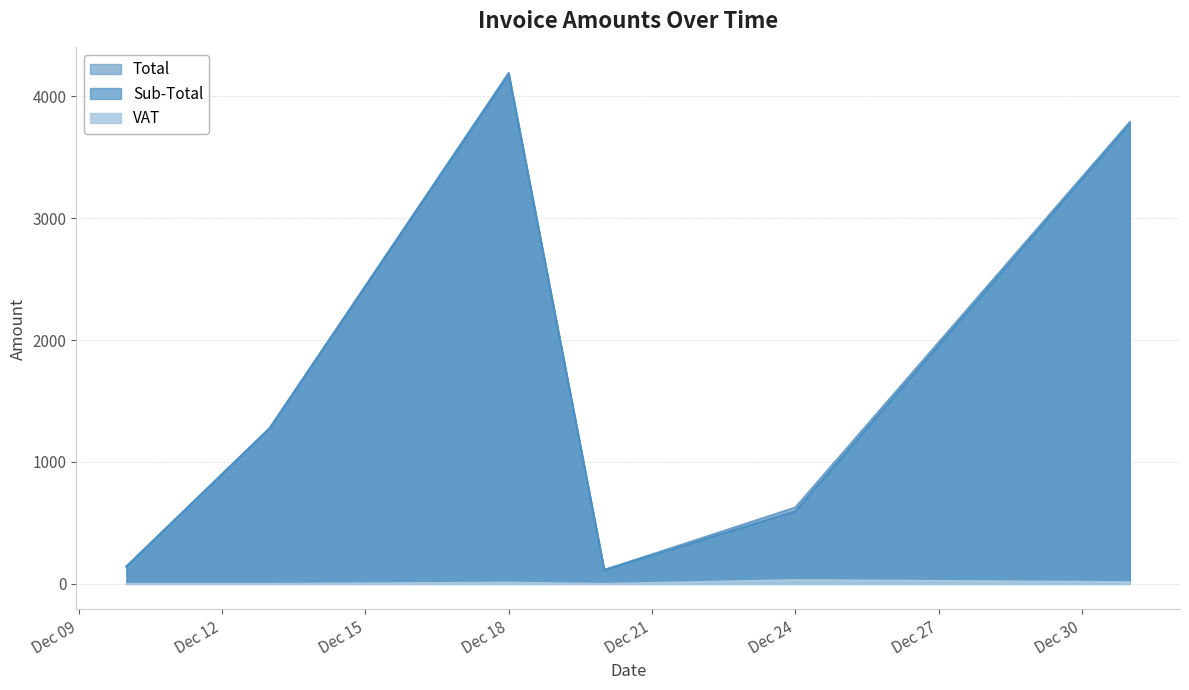

Is it true that Total equals 136.1 at 2024-12-18?

False